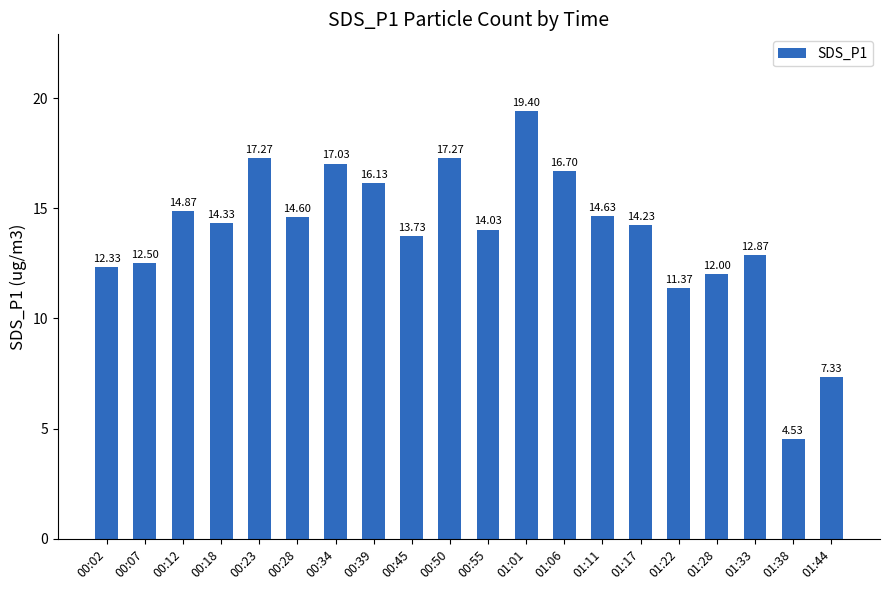

At which category does the chart reach its peak across all series?

01:01